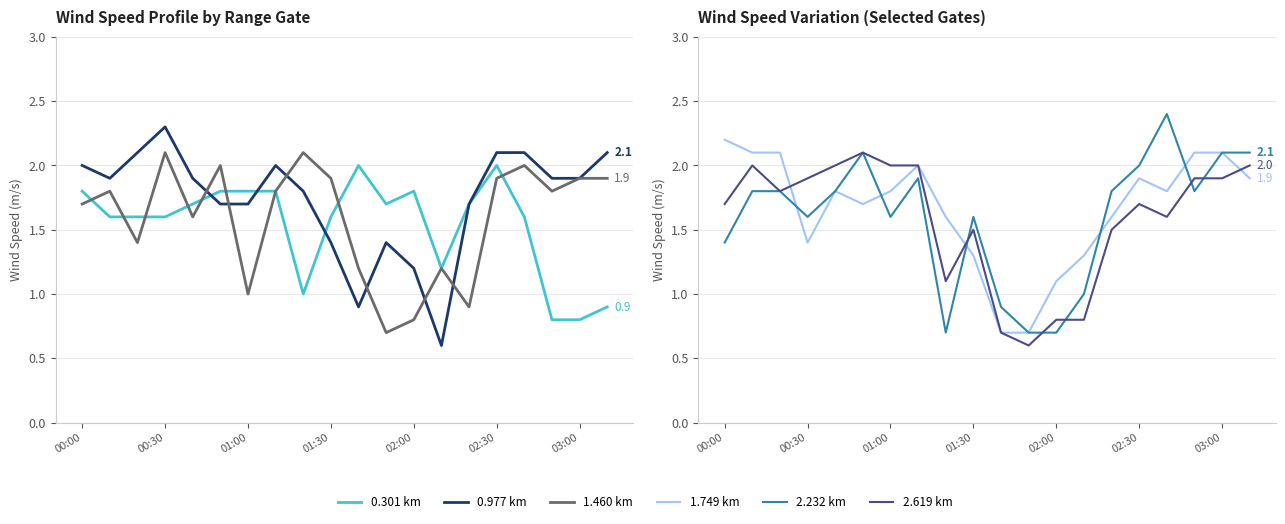

Reading right to left, what are all the values shown in this chart?

col_21: 0.9	0.8	0.8	1.6	2.0	1.7	1.2	1.8	1.7	2.0	1.6	1.0	1.8	1.8	1.8	1.7	1.6	1.6	1.6	1.8
col_7: 2.1	1.9	1.9	2.1	2.1	1.7	0.6	1.2	1.4	0.9	1.4	1.8	2.0	1.7	1.7	1.9	2.3	2.1	1.9	2.0
col_12: 1.9	1.9	1.8	2.0	1.9	0.9	1.2	0.8	0.7	1.2	1.9	2.1	1.8	1.0	2.0	1.6	2.1	1.4	1.8	1.7
col_15: 1.9	2.1	2.1	1.8	1.9	1.6	1.3	1.1	0.7	0.7	1.3	1.6	2.0	1.8	1.7	1.8	1.4	2.1	2.1	2.2
col_20: 2.1	2.1	1.8	2.4	2.0	1.8	1.0	0.7	0.7	0.9	1.6	0.7	1.9	1.6	2.1	1.8	1.6	1.8	1.8	1.4
col_24: 2.0	1.9	1.9	1.6	1.7	1.5	0.8	0.8	0.6	0.7	1.5	1.1	2.0	2.0	2.1	2.0	1.9	1.8	2.0	1.7